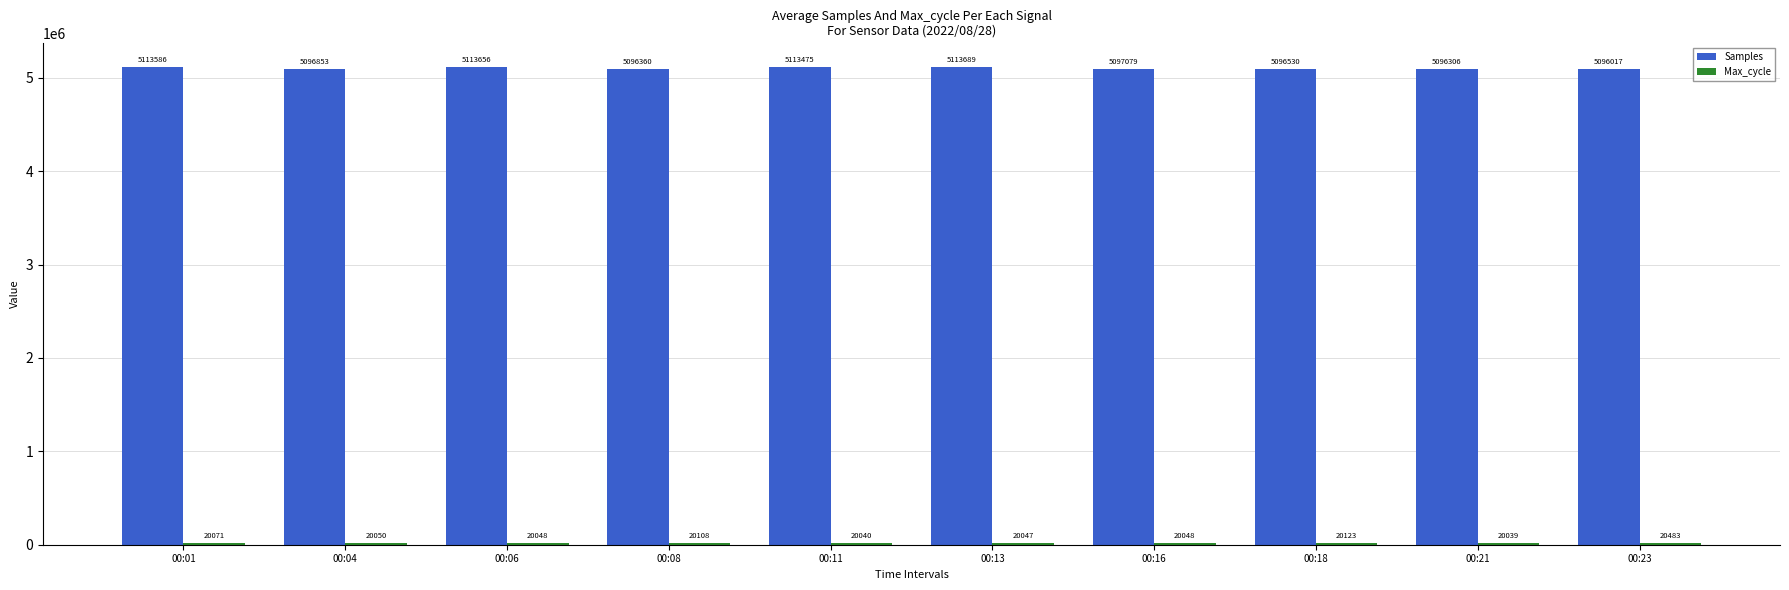

How many groups of bars are there?

10